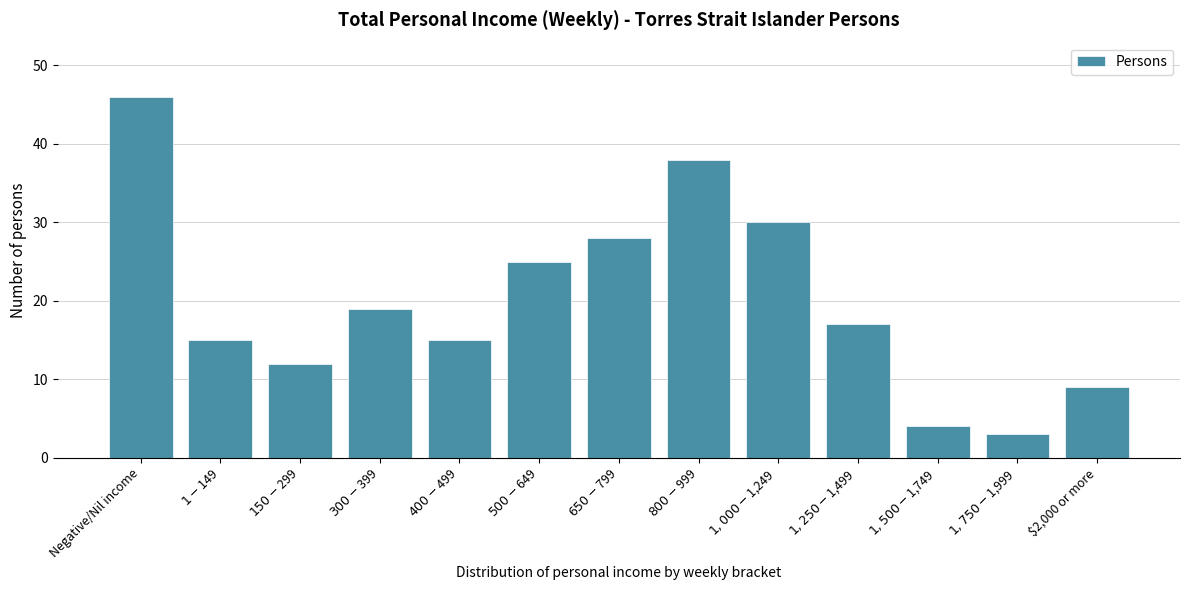

Reading left to right, extract all data points from this chart.

46	15	12	19	15	25	28	38	30	17	4	3	9